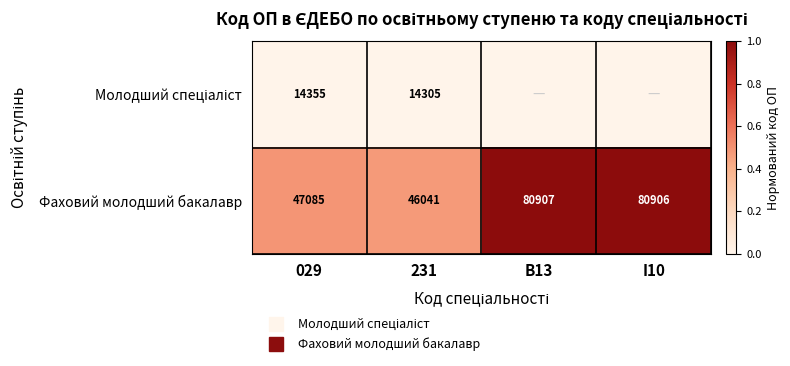

At which label does Молодший спеціаліст reach its minimum?

231